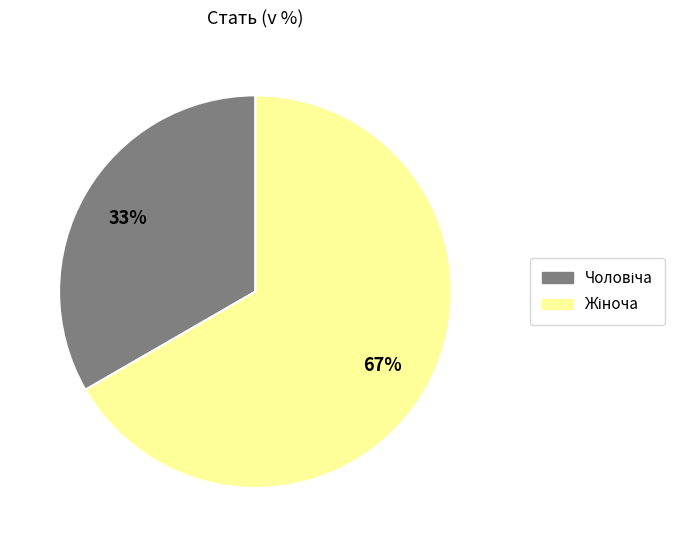

Count the number of slices in the pie.

2